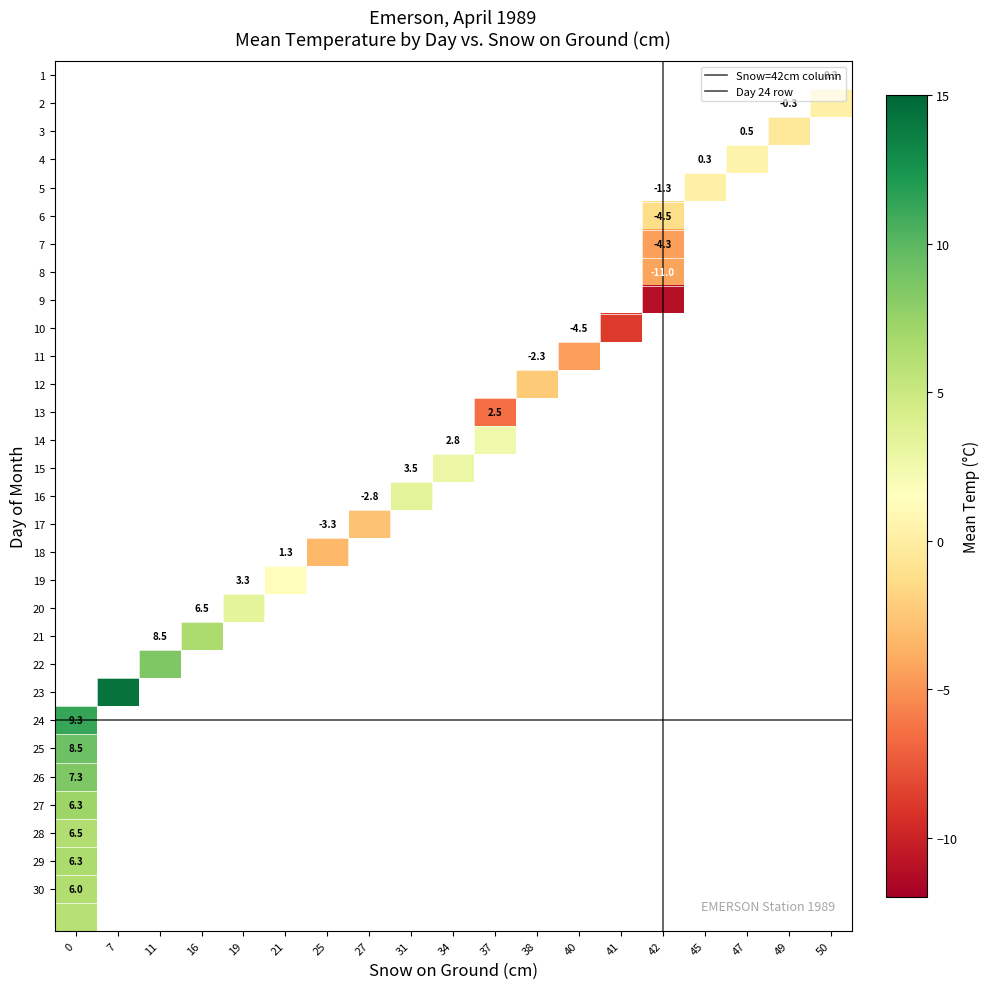

Which series has the widest spread of values?

Day_8